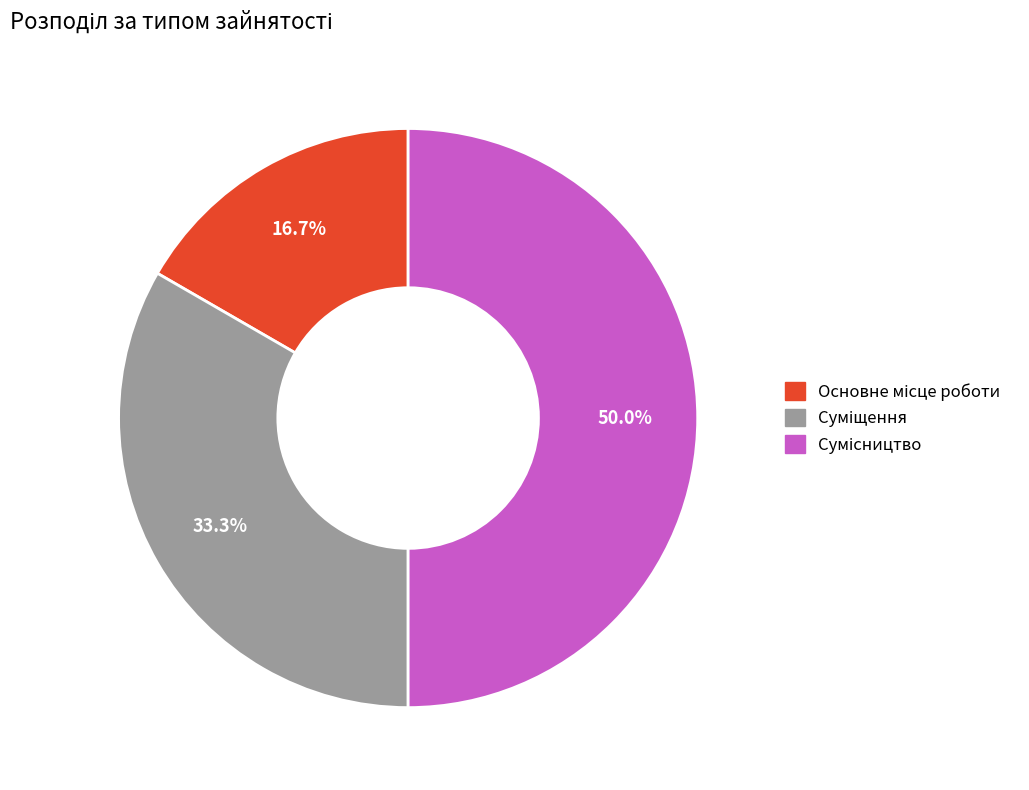

Which slice is the largest?

Сумісництво